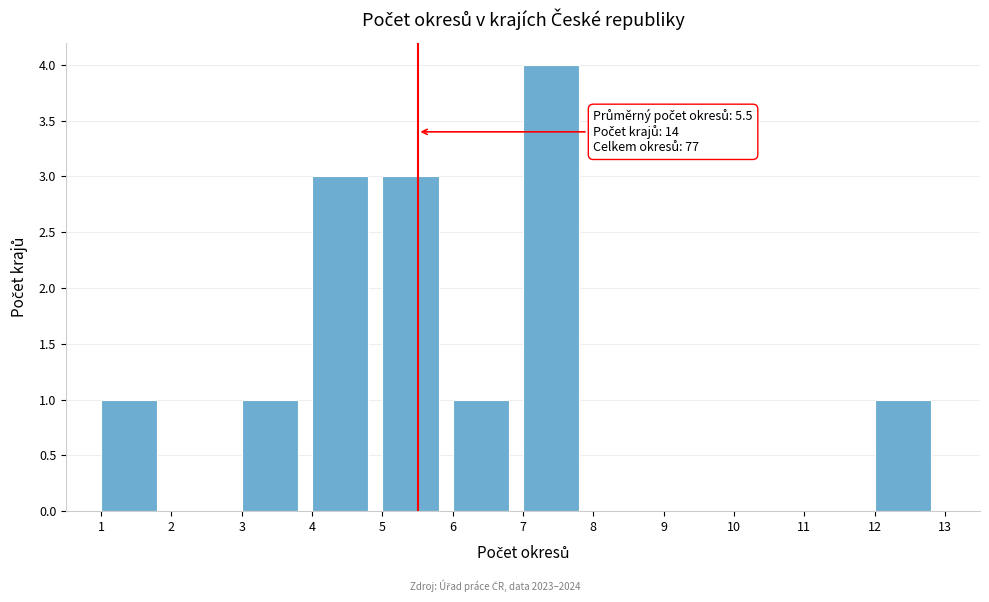

Which range on the x-axis has the tallest bar?

7 to 8